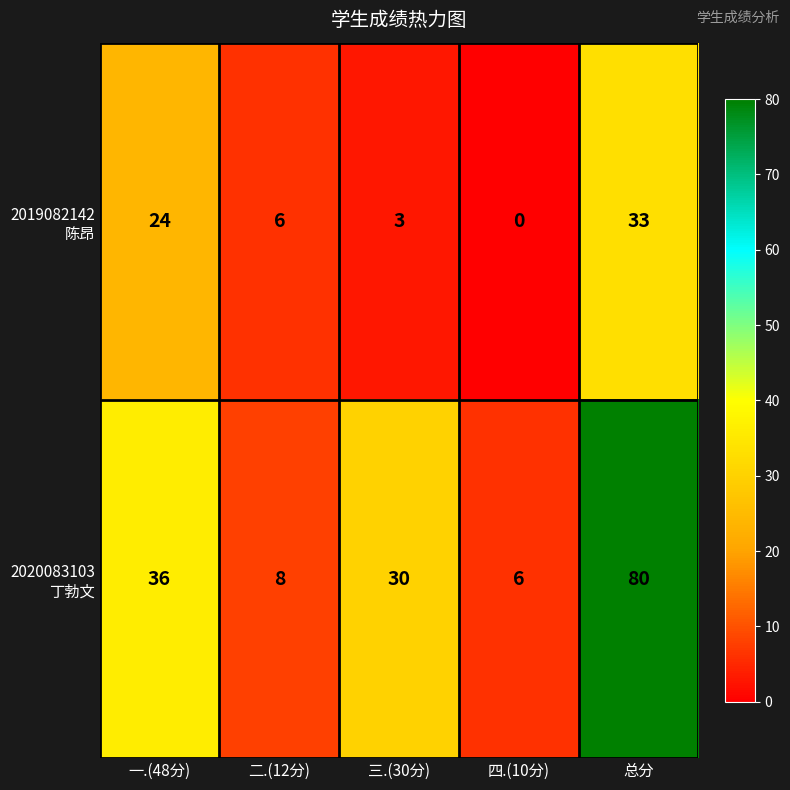

At which category does the chart reach its peak across all series?

总分